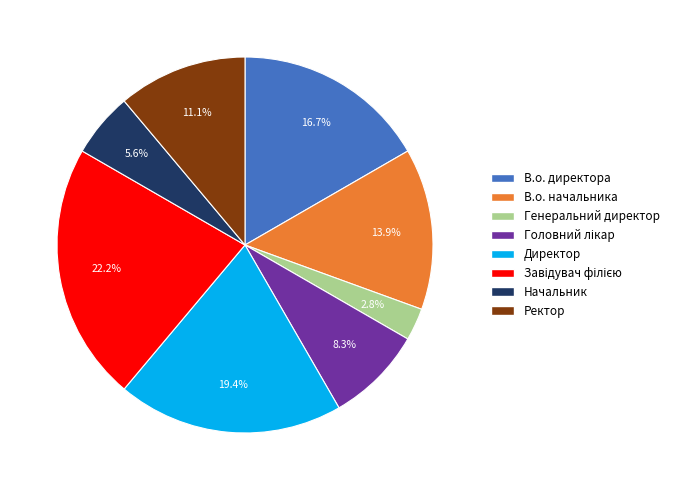

Between Начальник and В.о. начальника, which is larger?

В.о. начальника